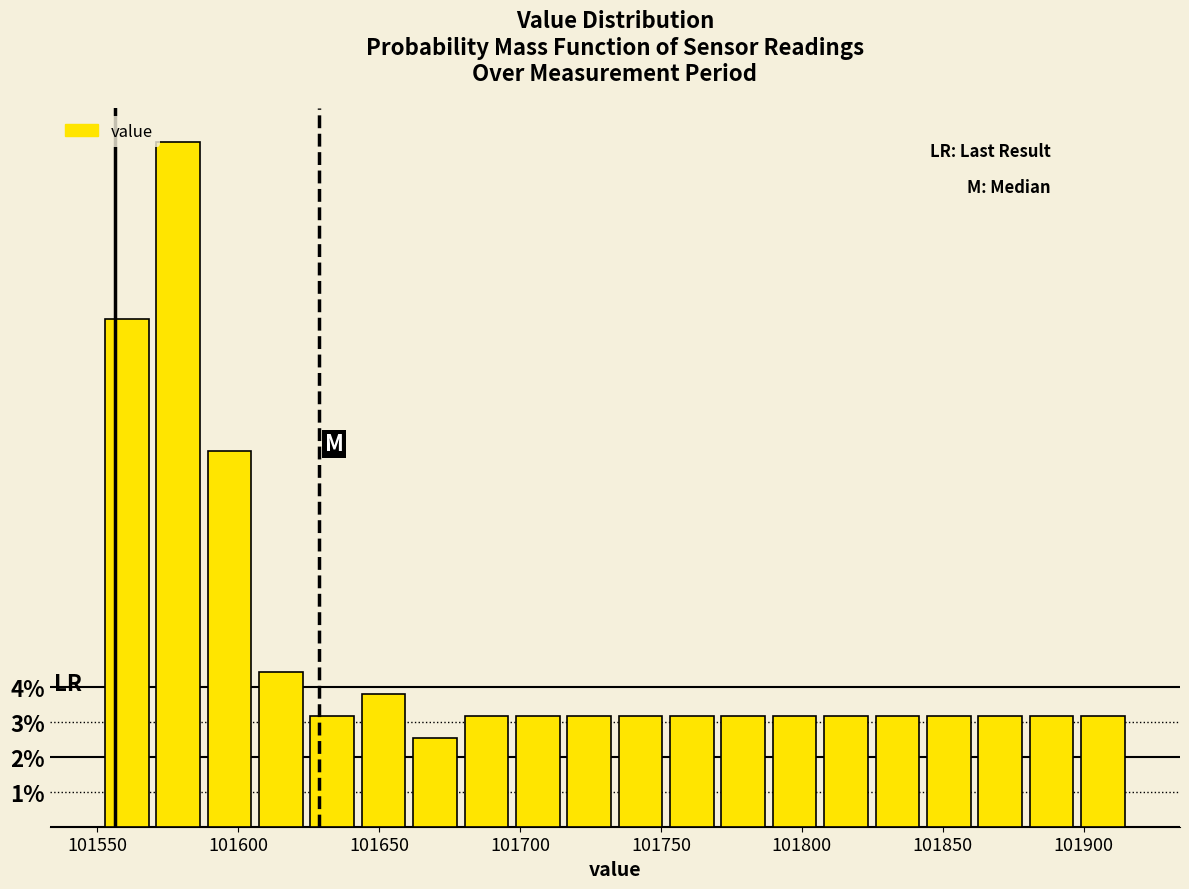

Around what value on the x-axis is the tallest bar? Give the approximate position of its centre, as read against the axis.

101580